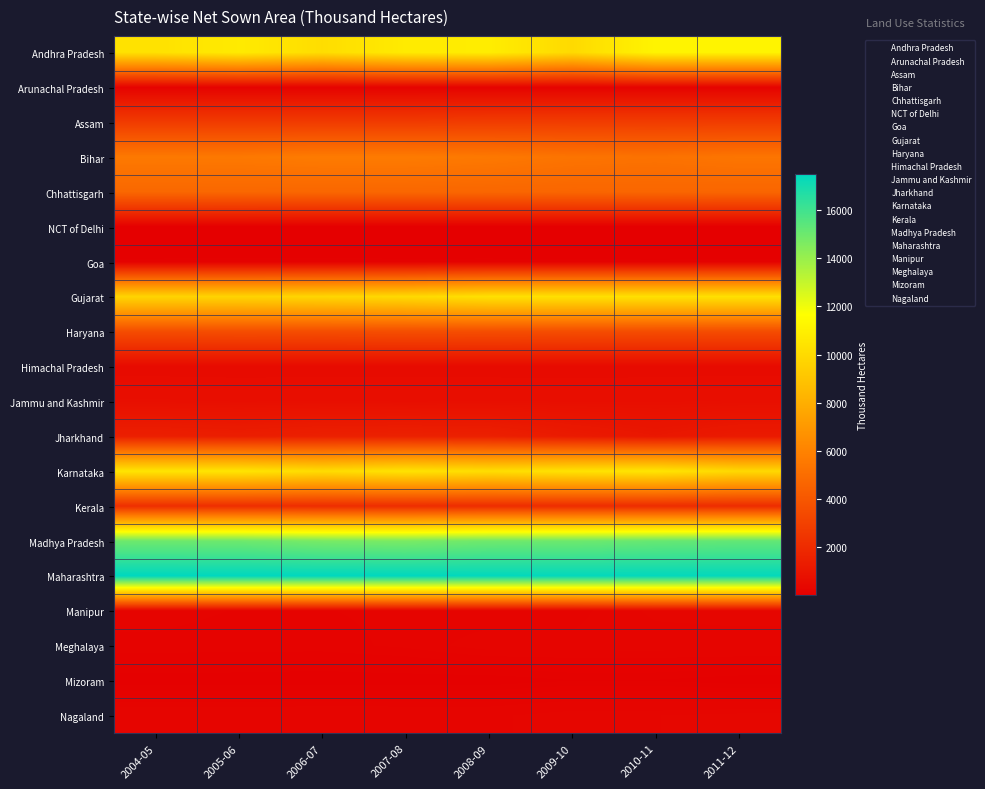

Which series has the largest total across all categories?

Maharashtra